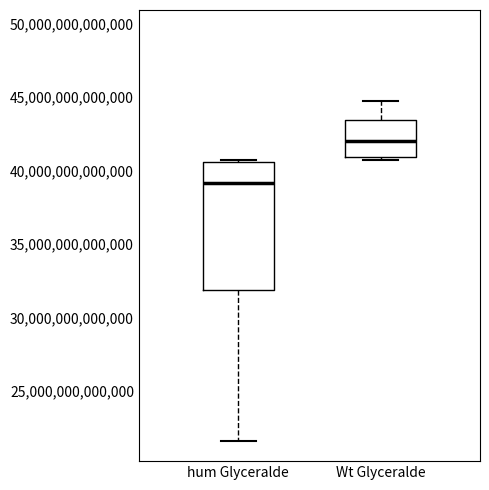

Reading left to right, transcribe this box plot: for each box, give where its median line is, the range the box spans, and where its two whiskers end, as read against the y-axis. The values are not printed on the chart, so give them approximately, as read against the axis.

hum Glyceralde: median 39000000000000, box 32000000000000 to 40500000000000, whiskers 21500000000000 to 41000000000000
Wt Glyceralde: median 42000000000000, box 41000000000000 to 43500000000000, whiskers 41000000000000 (just below the box's lower edge) to 45000000000000